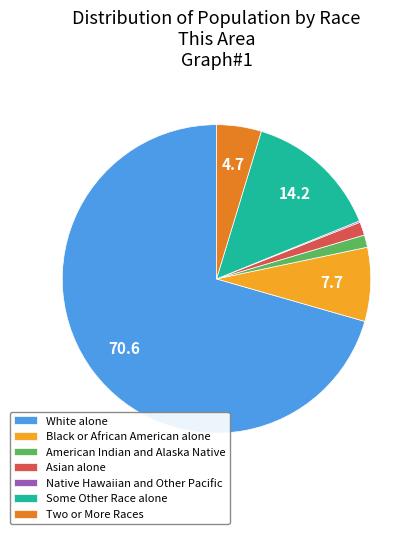

Approximately how many times larger is the value at White alone compared to Black or African American alone?

9.1